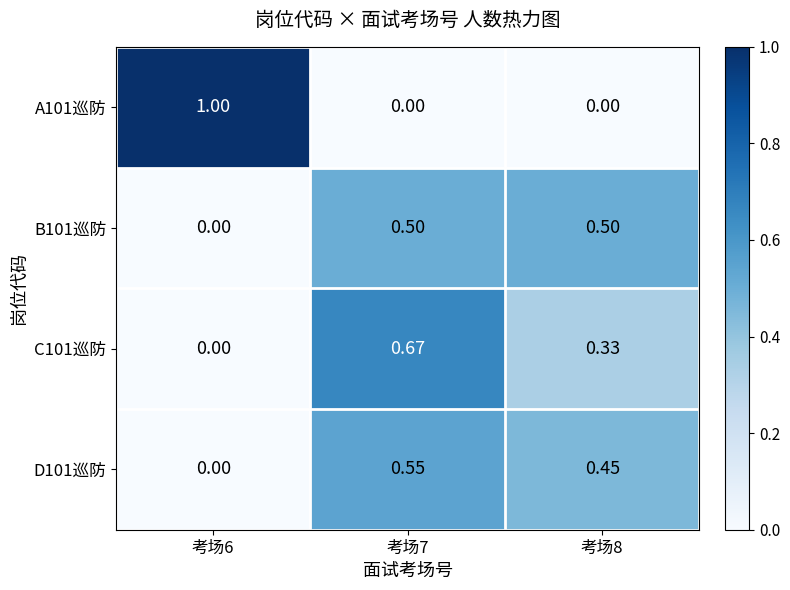

Count the number of categories in the chart.

3